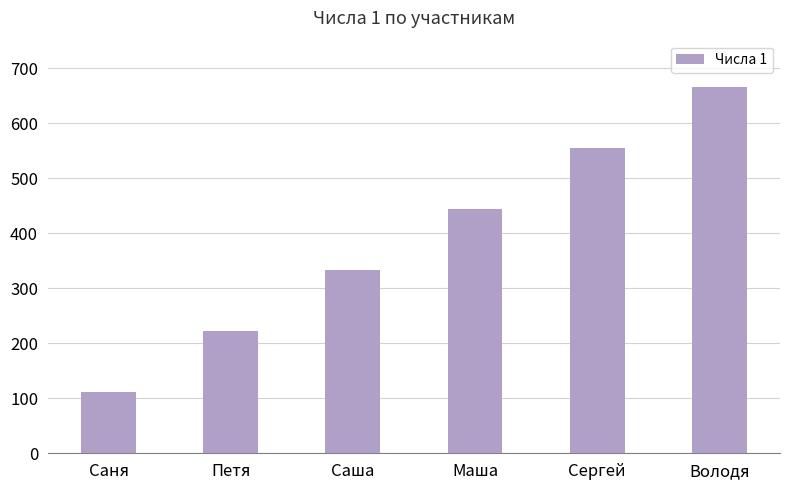

What position from the left is Володя?

6